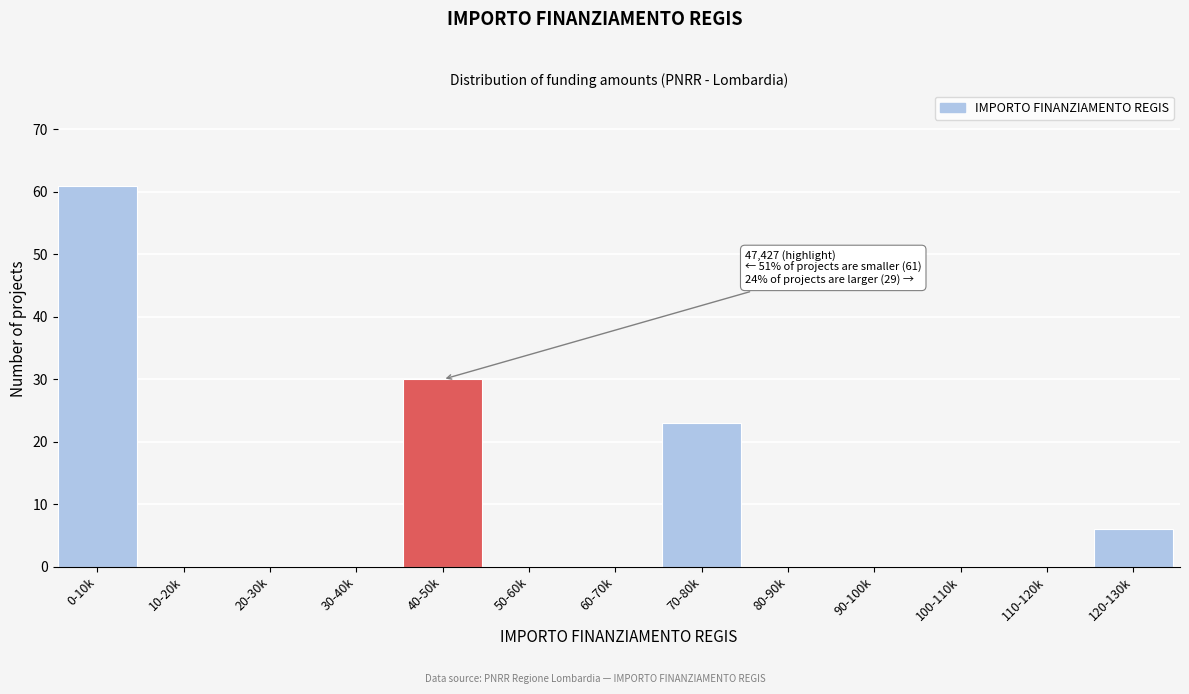

Reading left to right, list all the values displayed in this chart.

0-10k=61	10-20k=0	20-30k=0	30-40k=0	40-50k=30	50-60k=0	60-70k=0	70-80k=23	80-90k=0	90-100k=0	100-110k=0	110-120k=0	120-130k=6